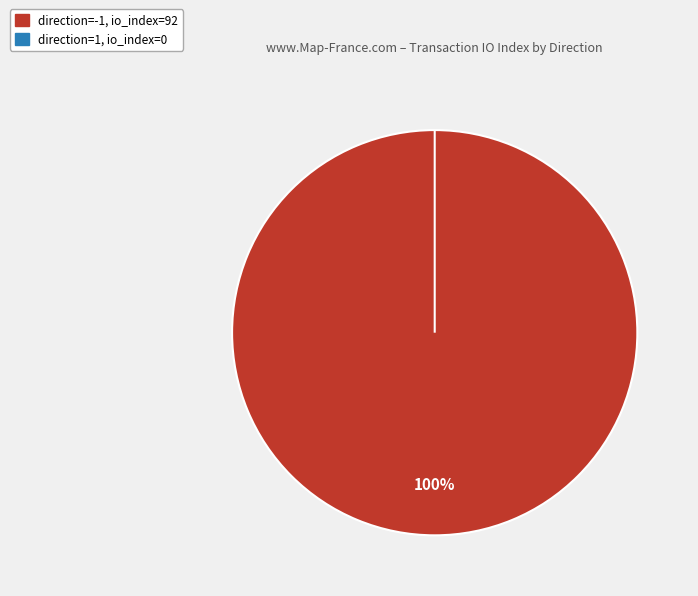

True or false: tx_type: Regular (direction=1, io_index=0) accounts for 1% of the total.

False